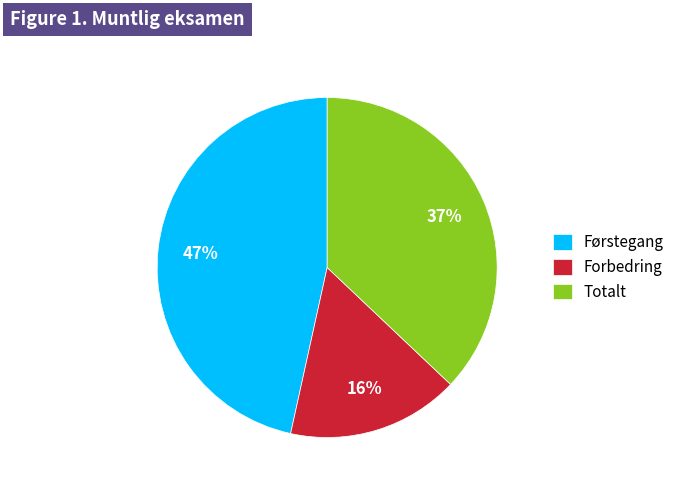

How many slices are in this pie chart?

3